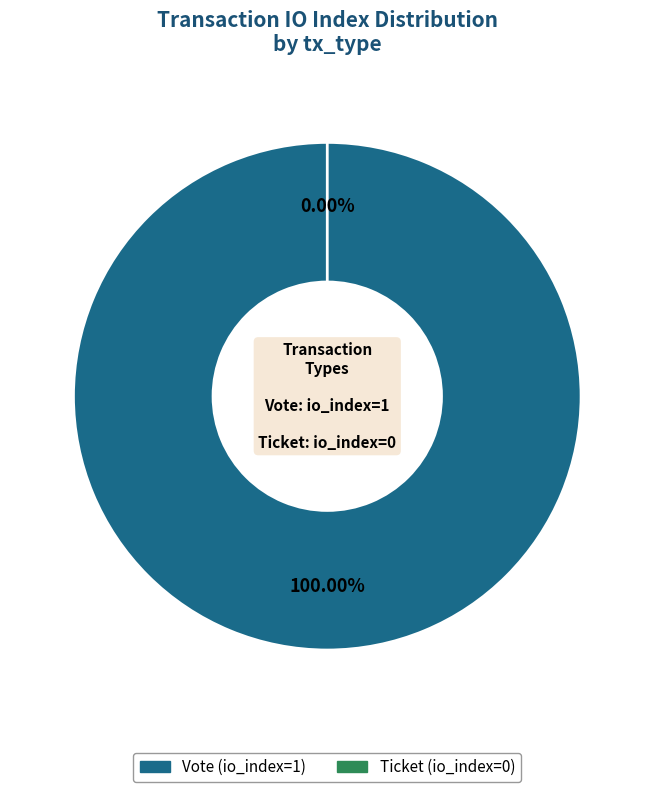

Rank the categories by value from highest to lowest.

Vote (io_index=1), Ticket (io_index=0)